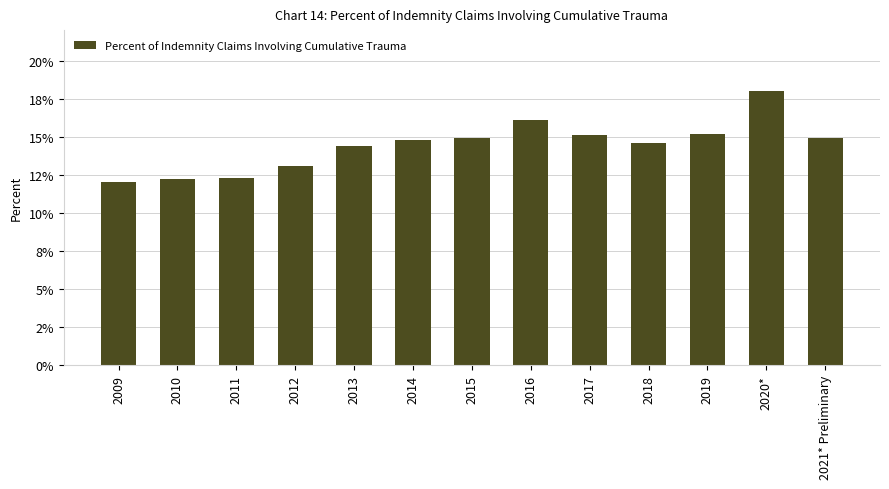

List the labels in order of value, largest first.

2020*, 2016, 2019, 2017, 2015, 2021* Preliminary, 2014, 2018, 2013, 2012, 2011, 2010, 2009